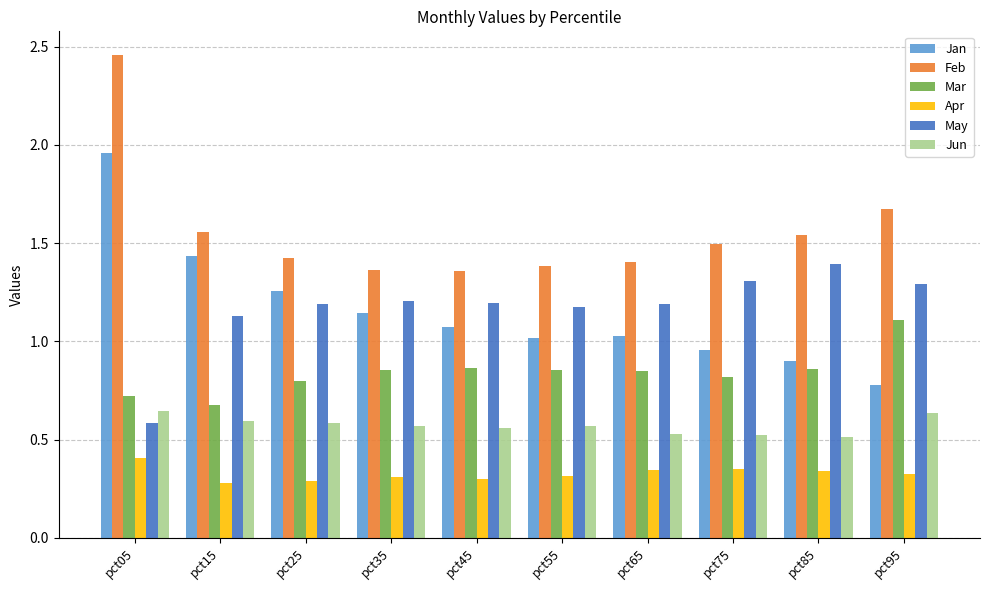

At how many categories does at least one series exceed 0?

10